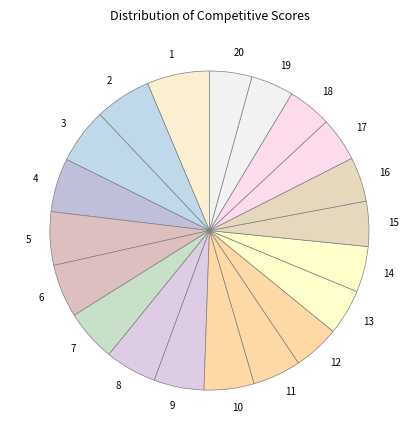

Combined, do 6 and 9 account for over 50%?

No